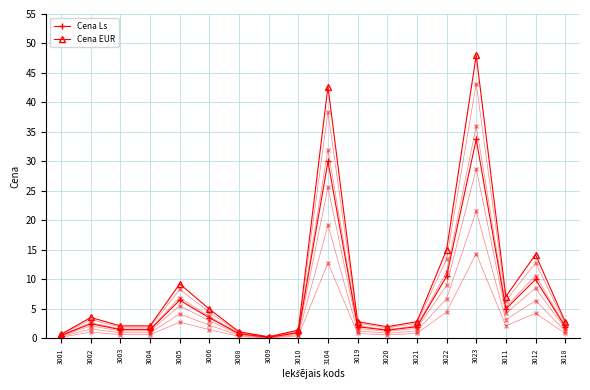

At which label is Cena EUR closest to 24?

3022